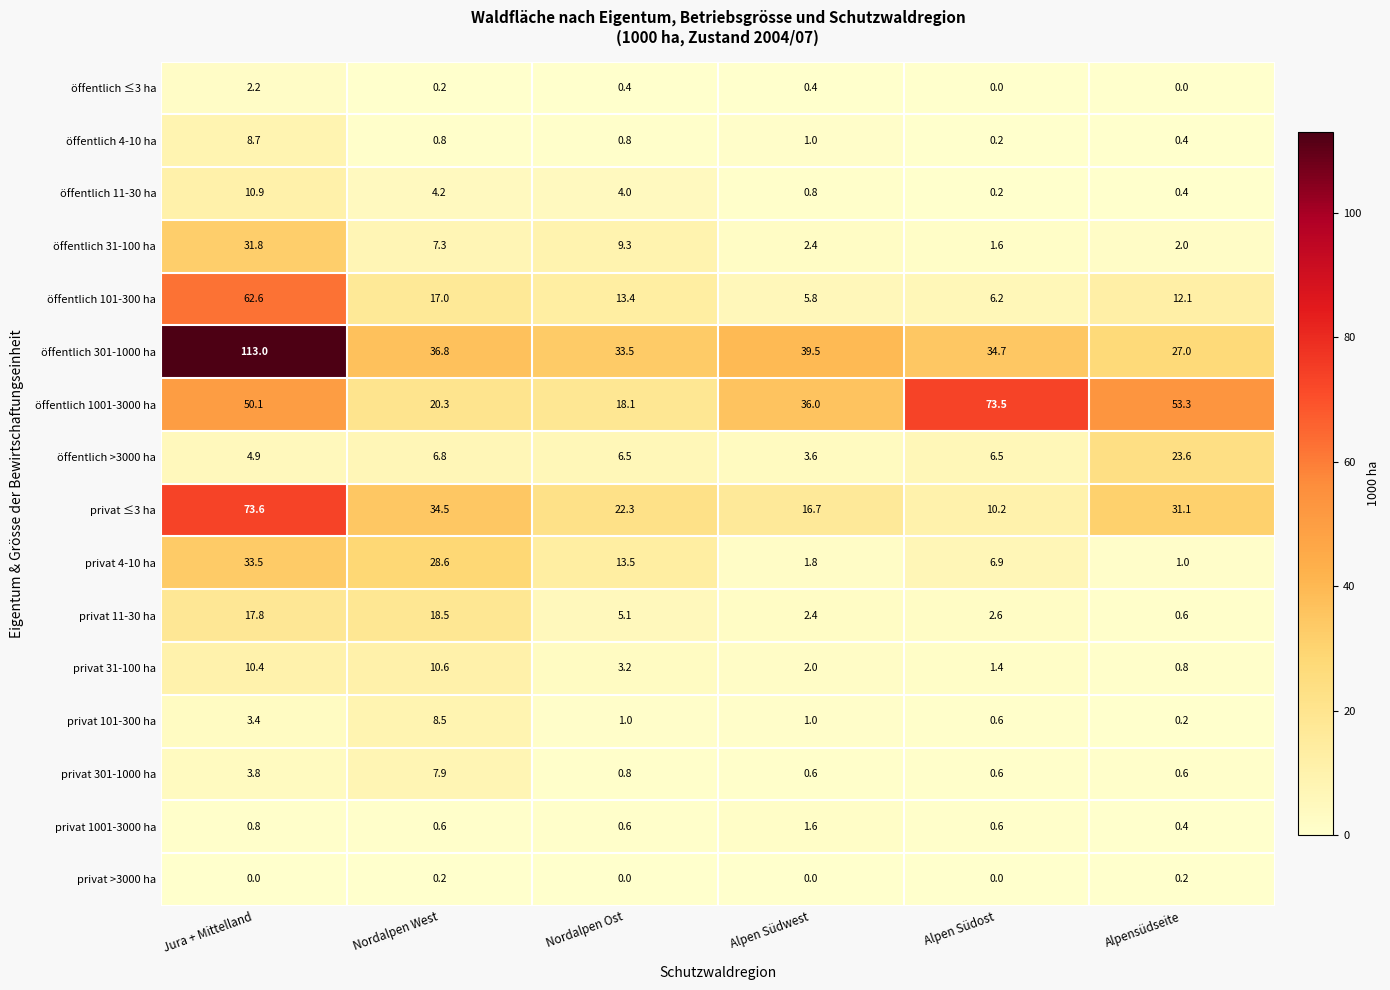

What is the difference between the maximum and minimum values in the privat 4-10 ha series?

32.5